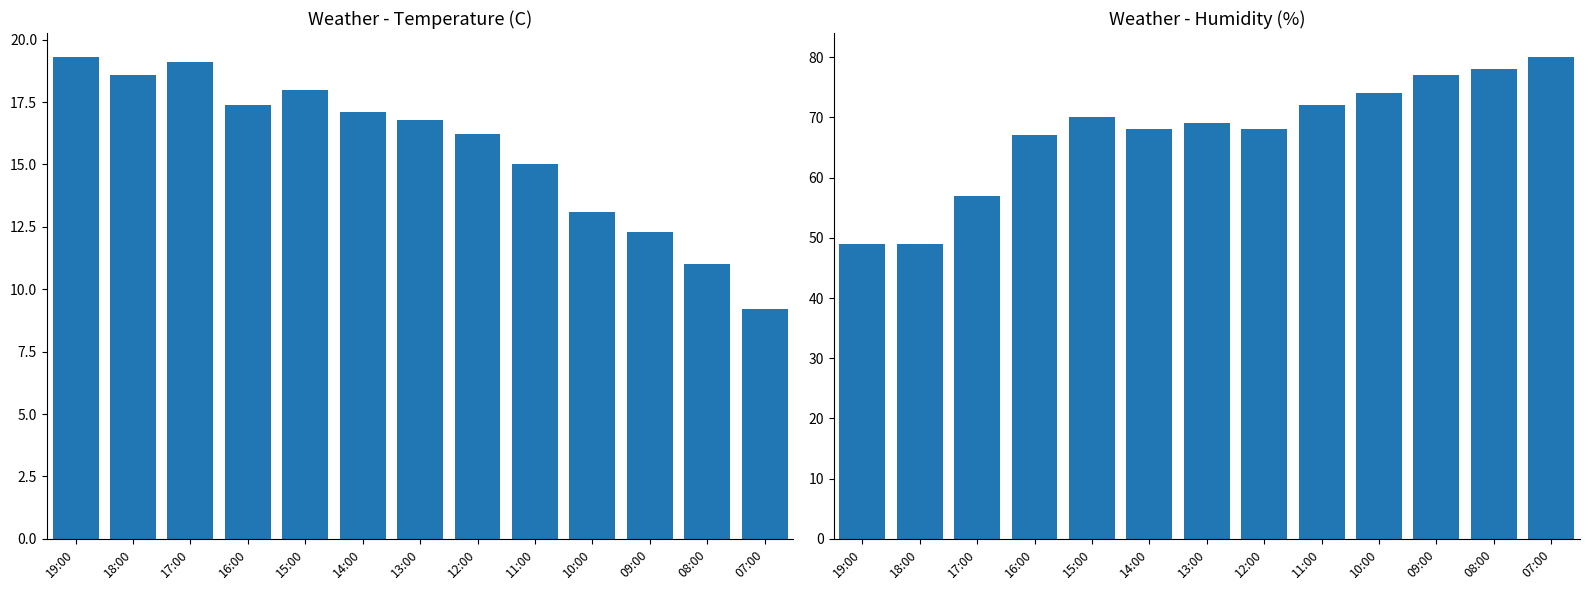

How many series are shown in this chart?

2